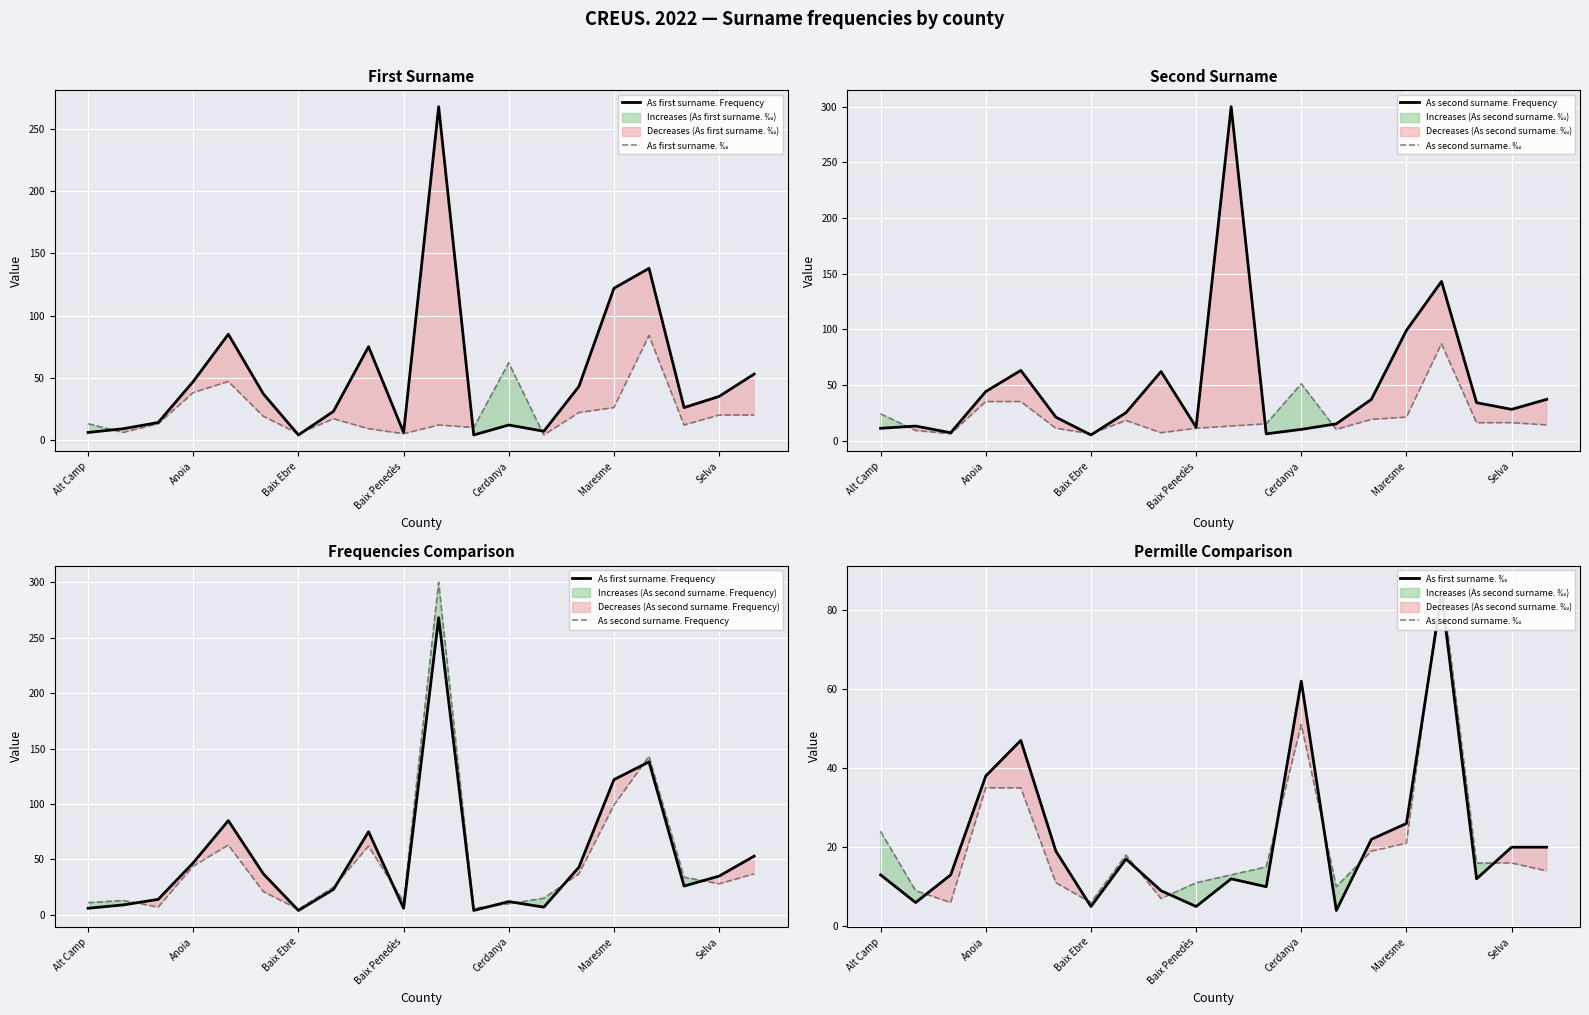

What is the greatest value displayed?

300